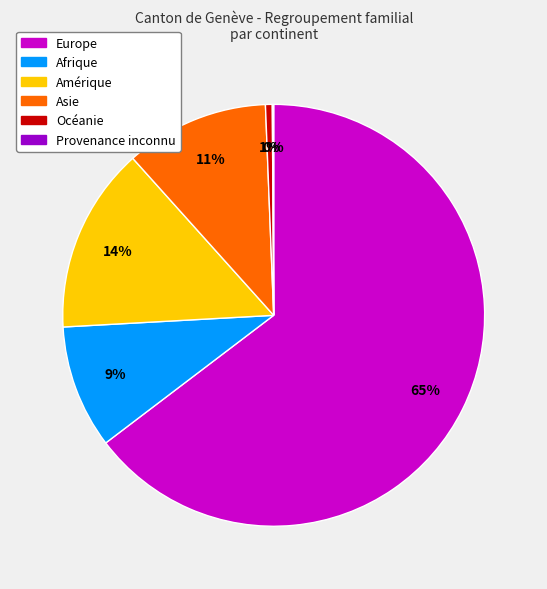

Is it true that Afrique is 17% of the pie?

False